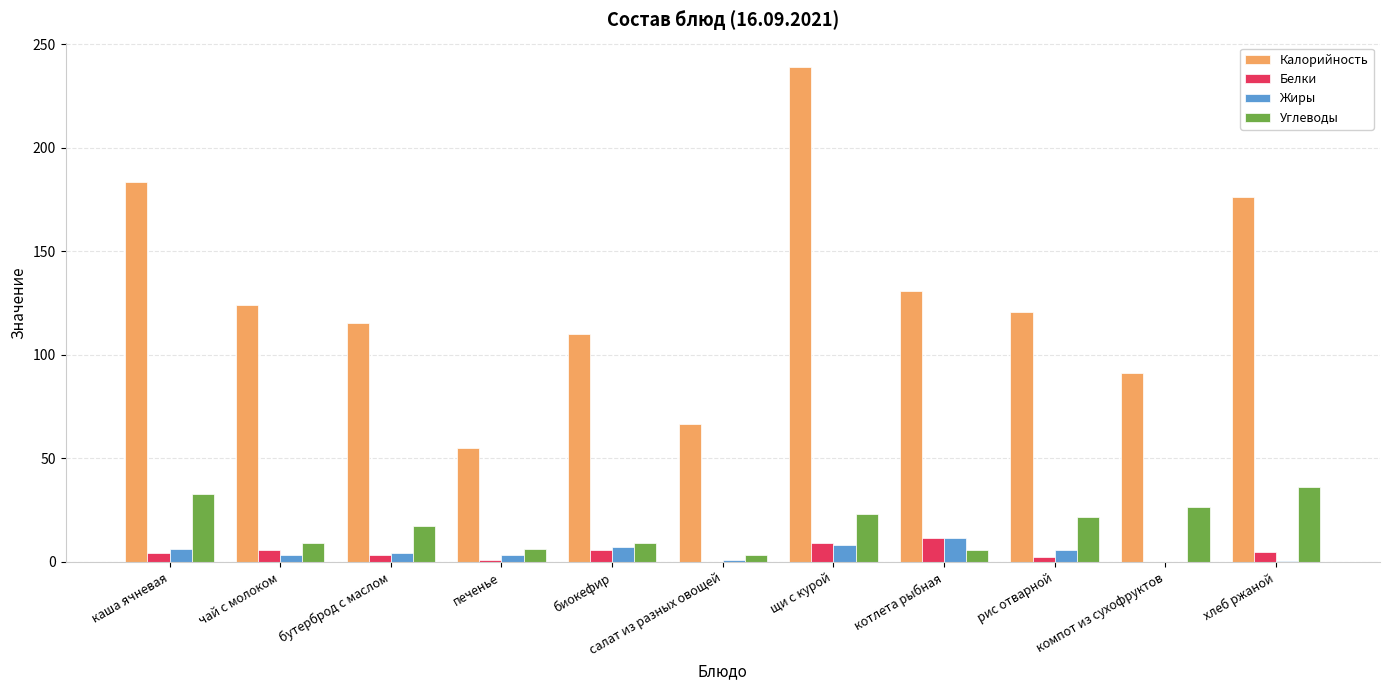

The value of Калорийность at каша ячневая is 183.3. True or false?

True